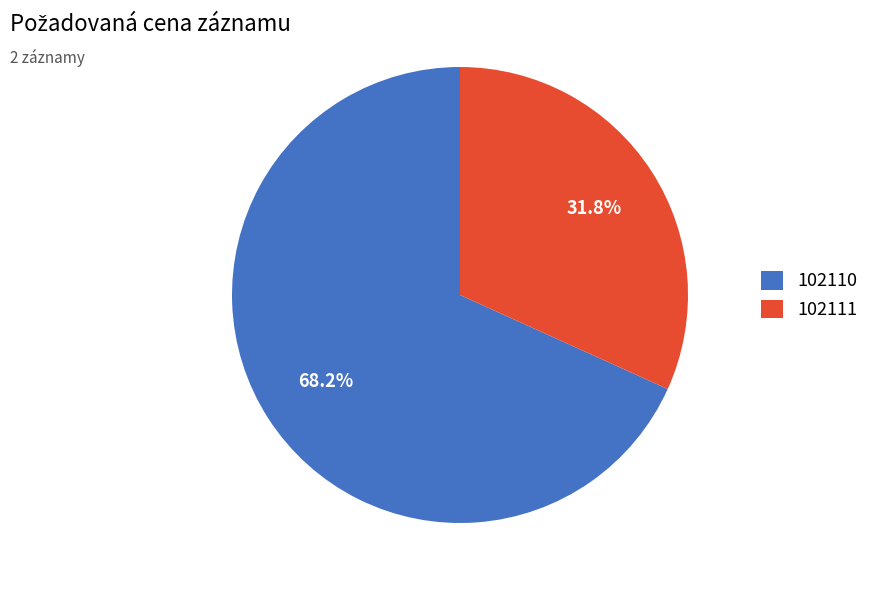

Which slice is the largest?

102110